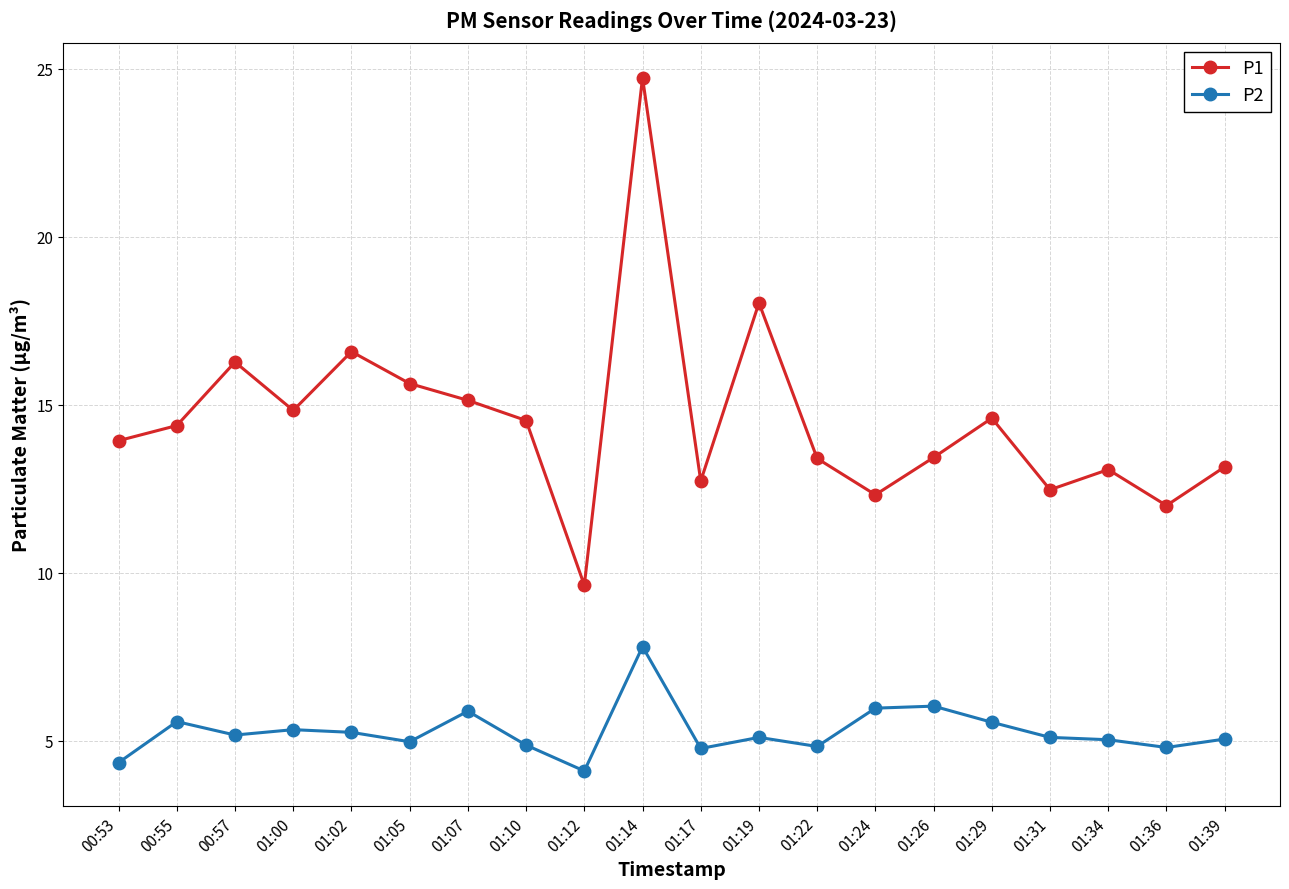

True or false: P1 and P2 cross at least once.

False